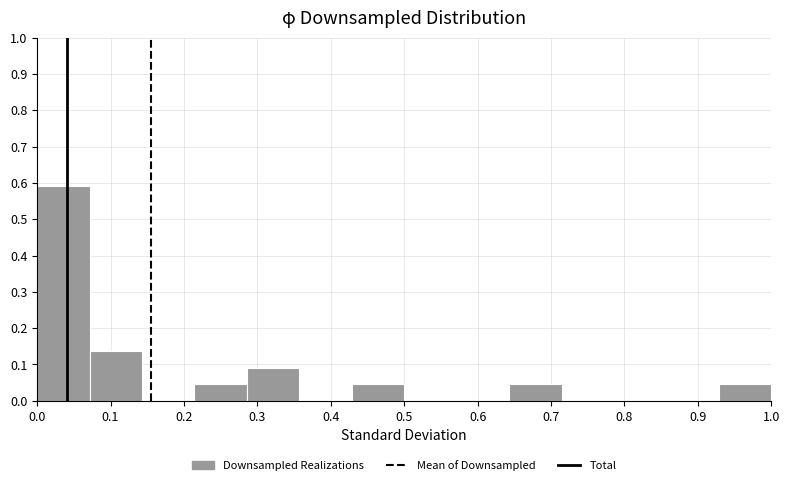

Over which range of the x-axis is the bar tallest?

0.00 to 0.07